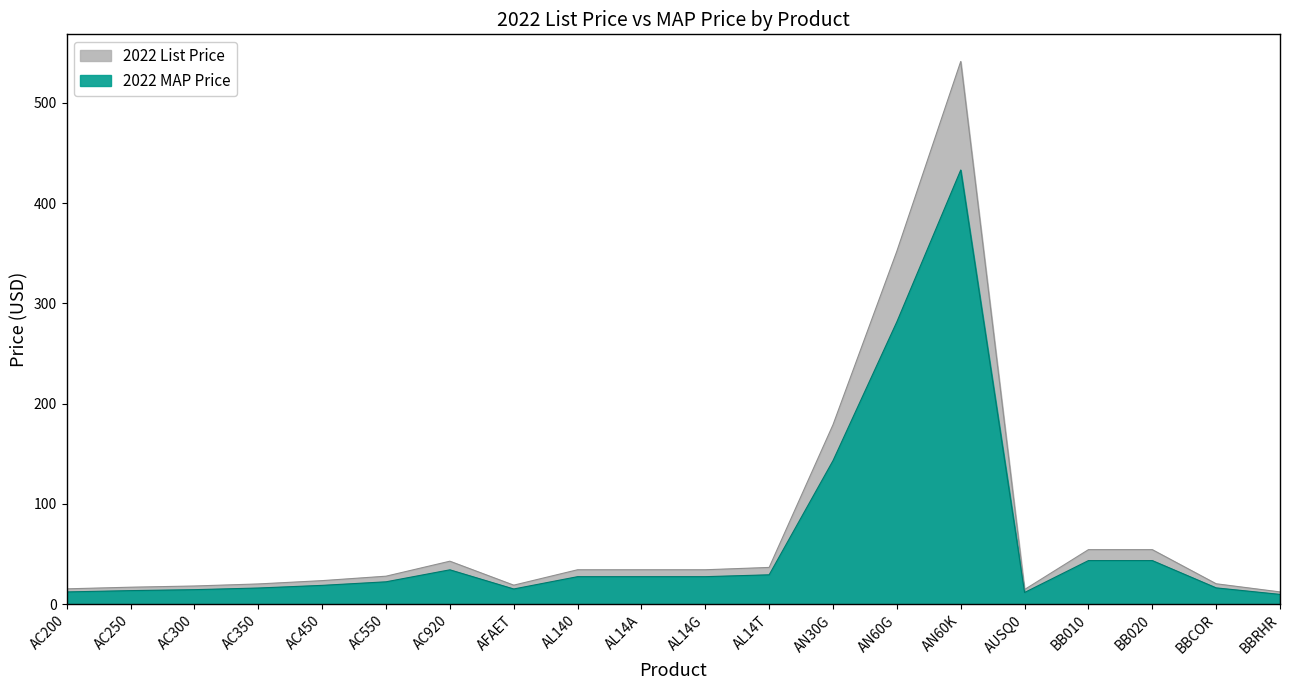

True or false: 2022 List Price and 2022 MAP Price intersect in this chart.

False